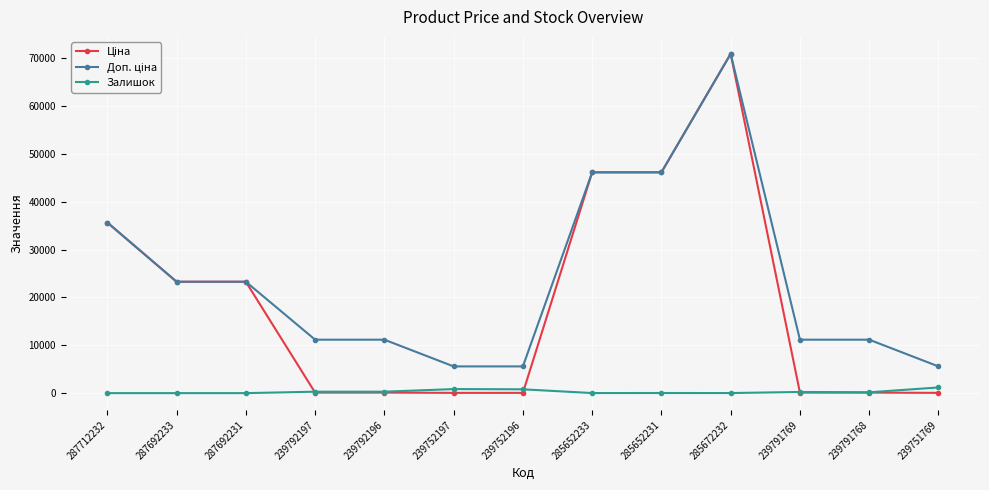

At how many categories does at least one series exceed 6513?

10